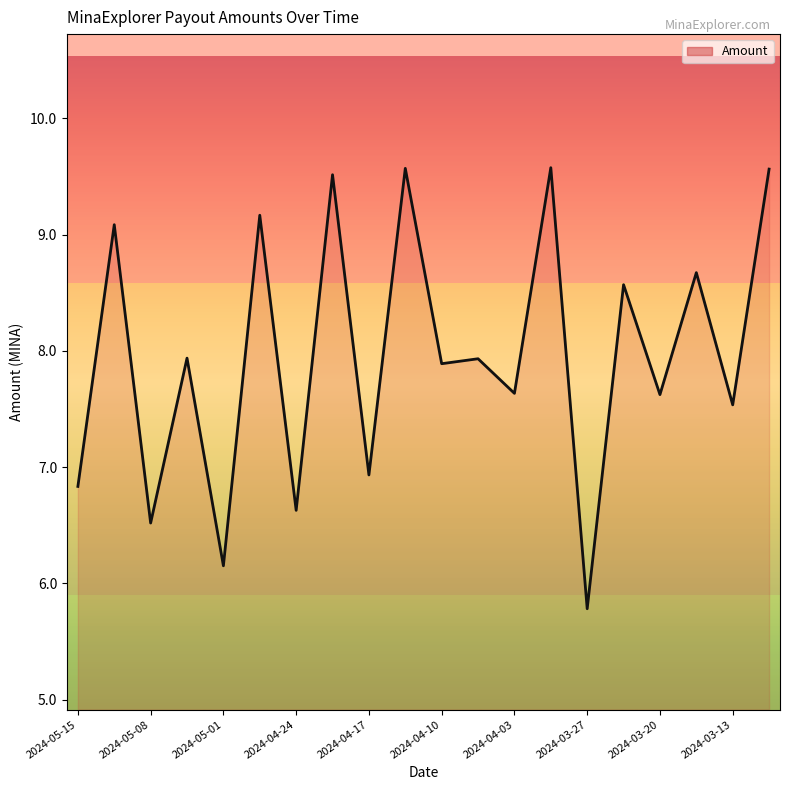

How many values are below 7?

6